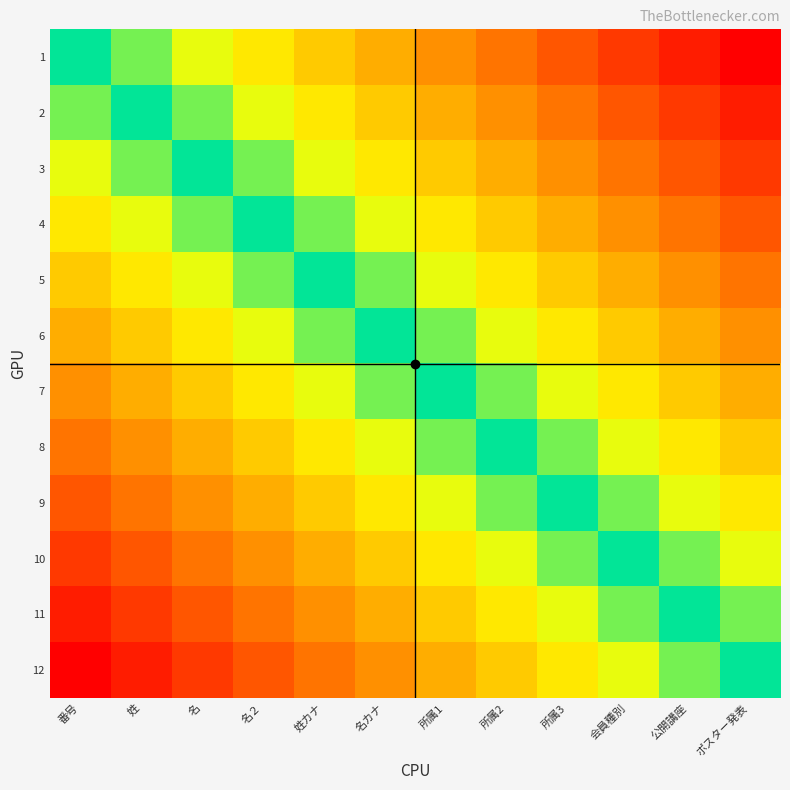

At which category is the sum across all series the highest?

番号